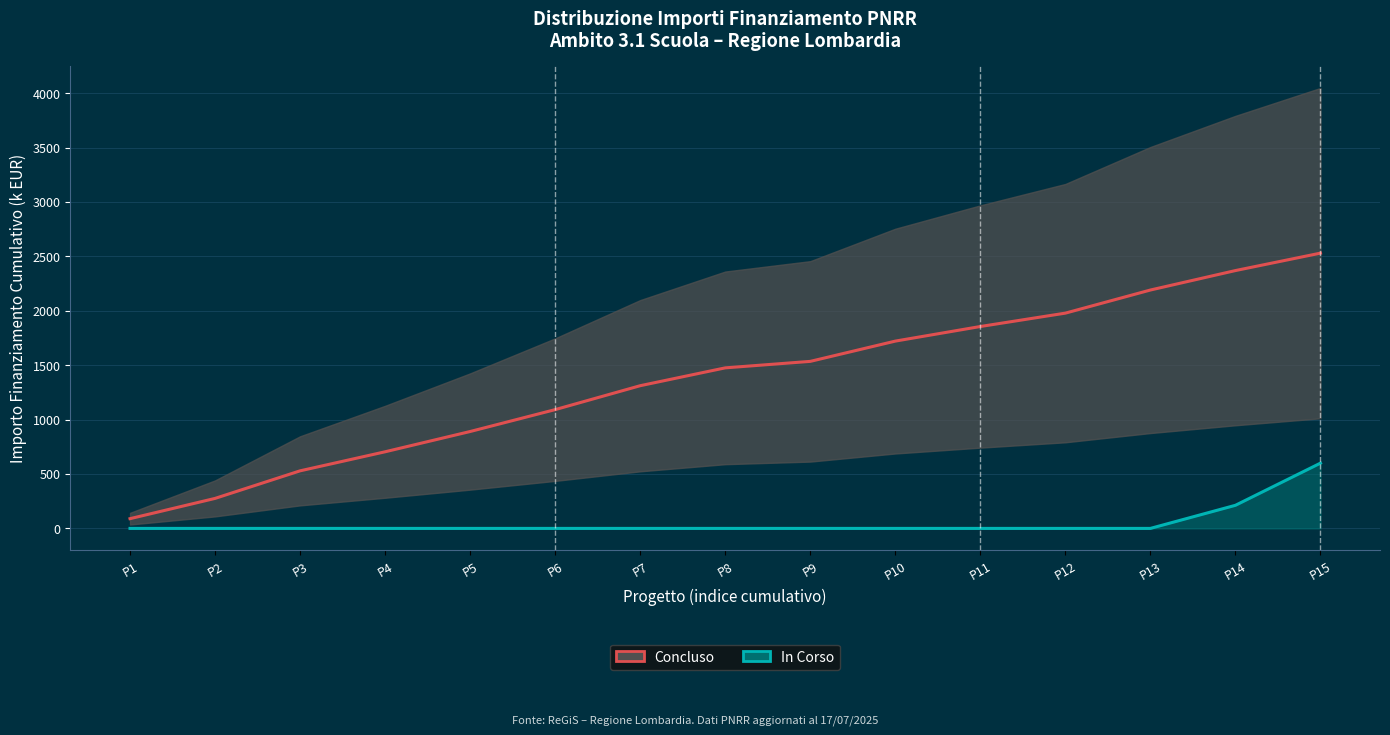

The value of In Corso at P14 is 146.0. True or false?

False